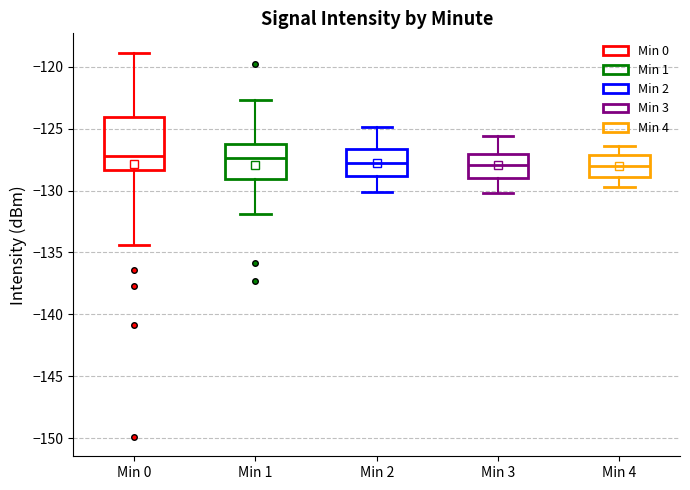

Where does the median line of the box for Min 1 sit on the y-axis? The values are not printed on the chart, so give them approximately, as read against the axis.

-127.5